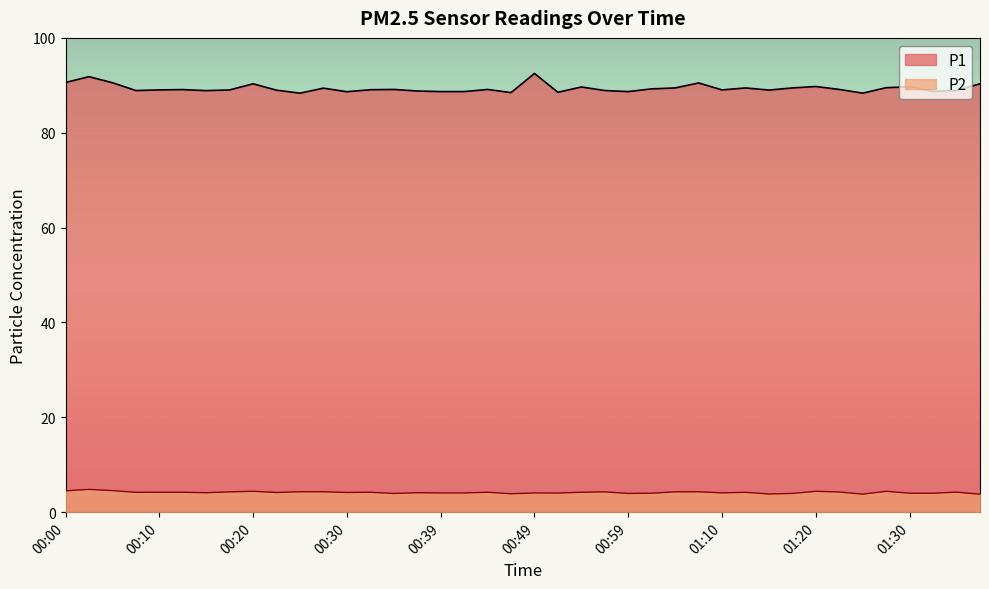

What is the difference between the P2 values at 00:52 and 00:59?

0.1